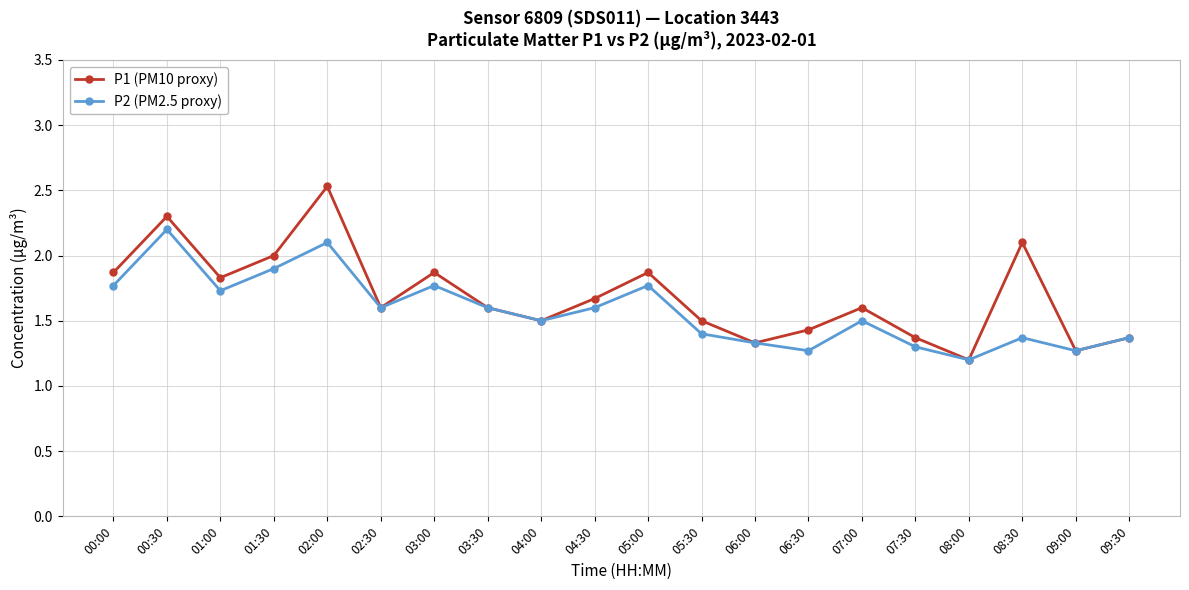

At which label does P1 (PM10 proxy) reach its peak?

02:00